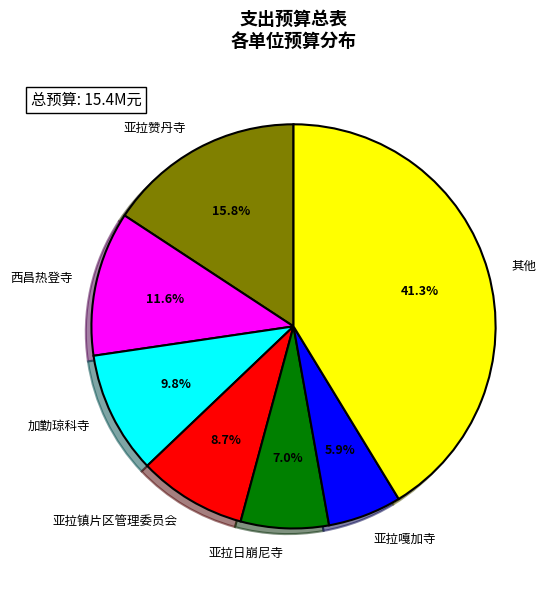

Combined, what portion of the pie is 其他 and 亚拉嘎加寺?

47.2%